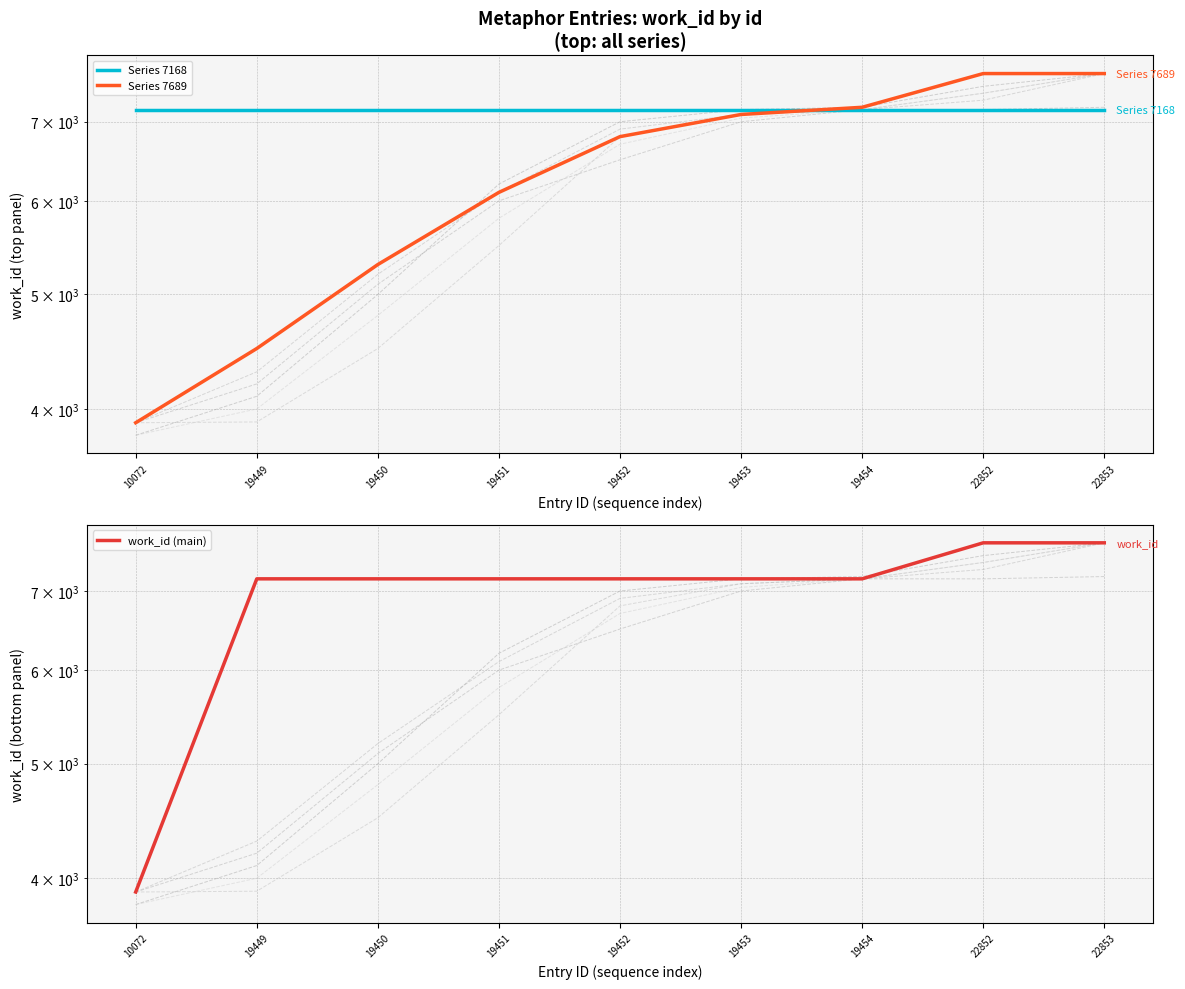

Which category has the highest value in the Series 7689 series?

22852